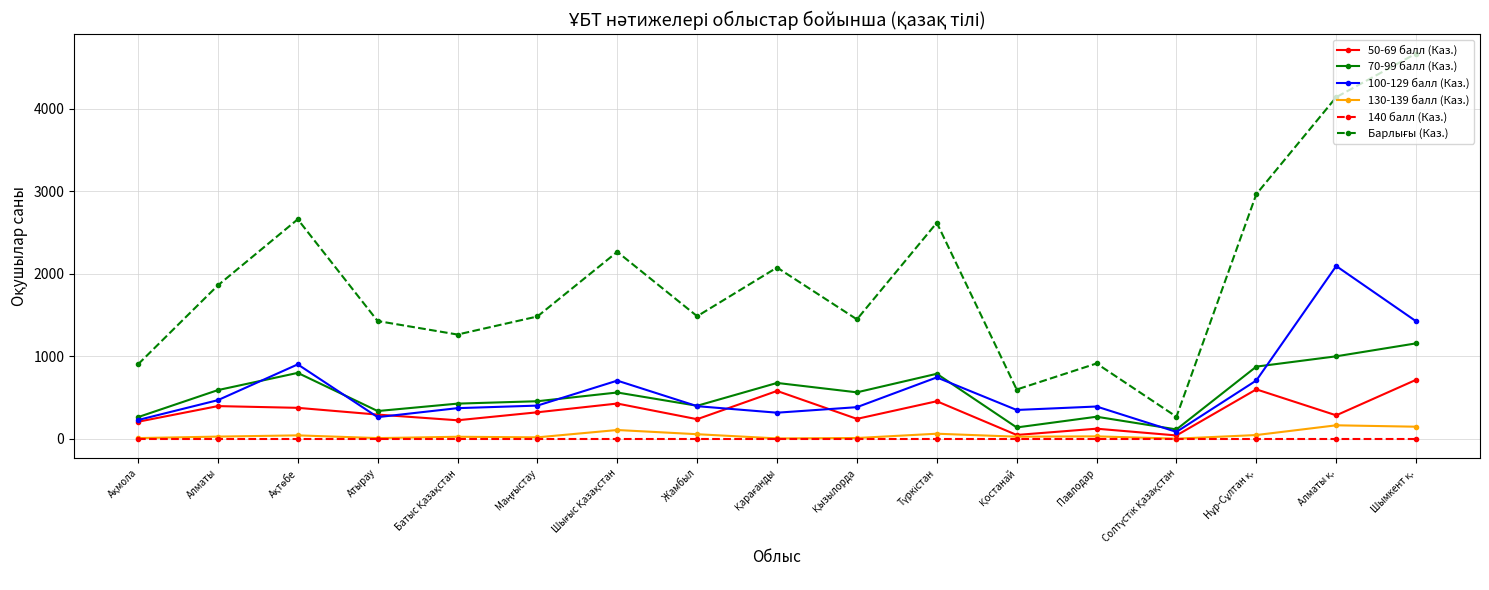

How many data points does each series have?

17